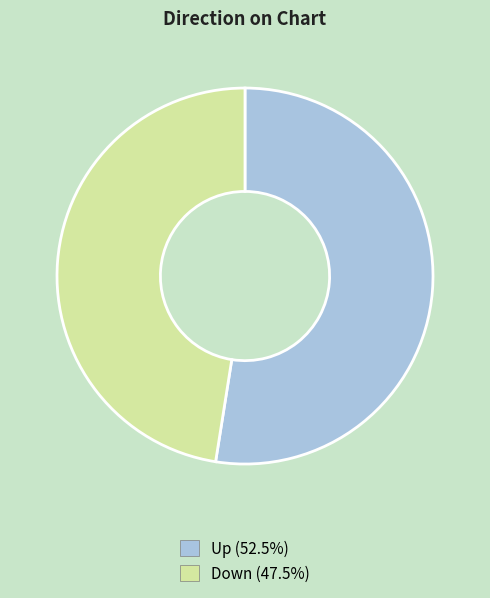

Does any single category account for the majority?

Yes